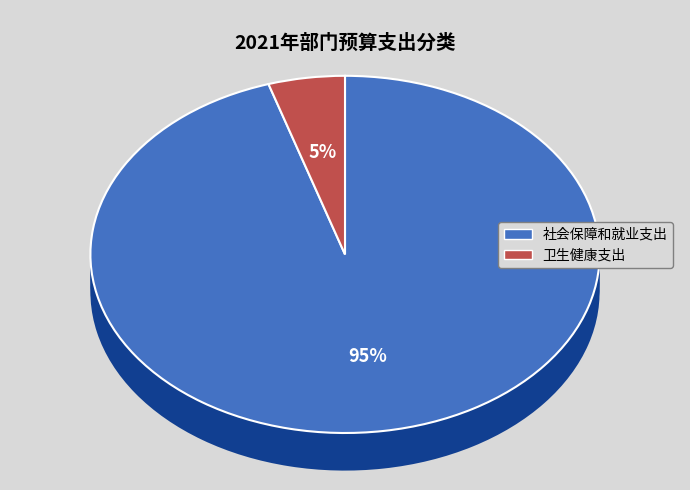

Rank the categories by value from highest to lowest.

社会保障和就业支出, 卫生健康支出